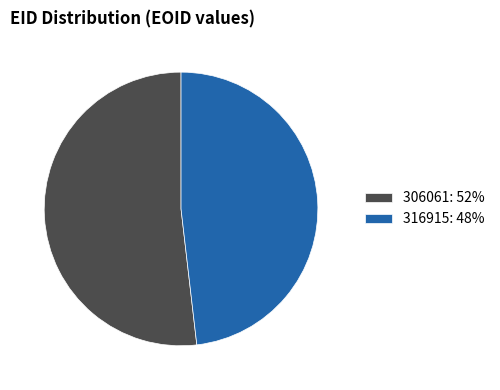

Is there a majority slice in this chart?

Yes